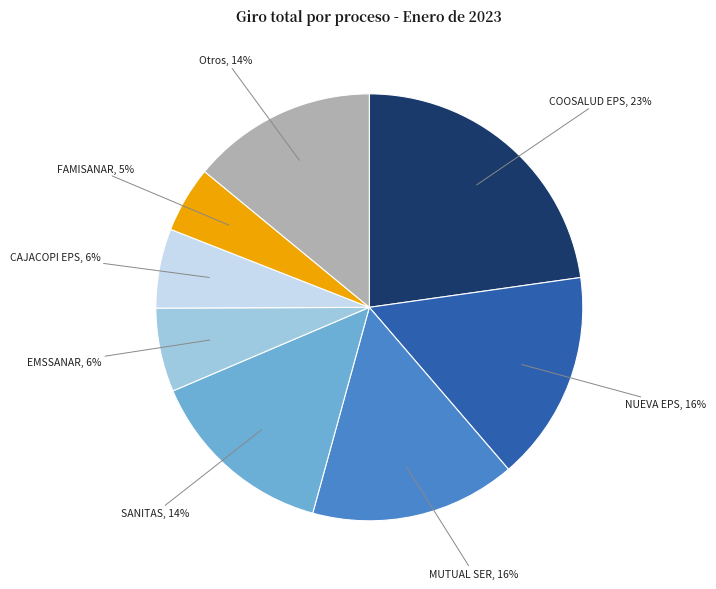

To the nearest percent, what is the difference between the largest and smallest slice percentages?

18%